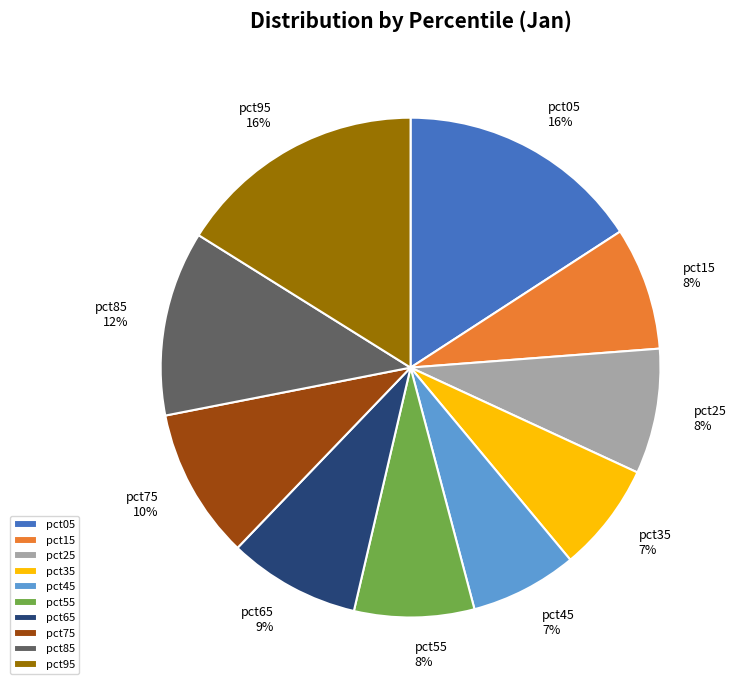

Is the sum of pct45 and pct85 greater than half?

No